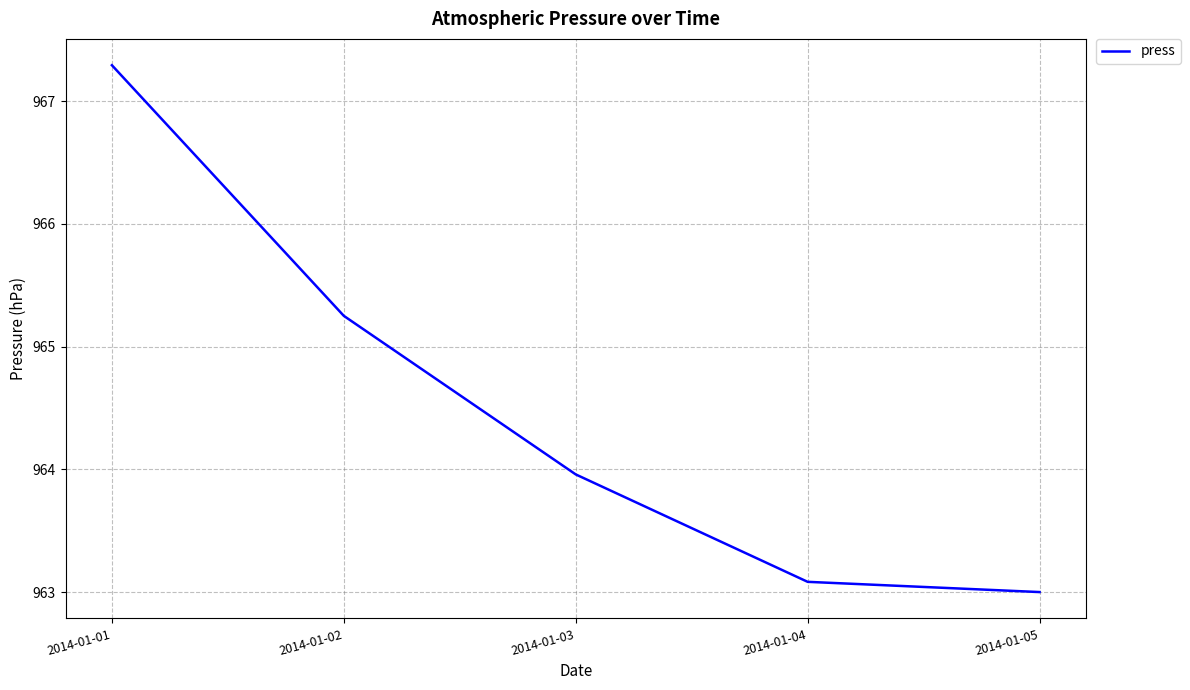

Between 2014-01-03 and 2014-01-05, which is larger?

2014-01-03